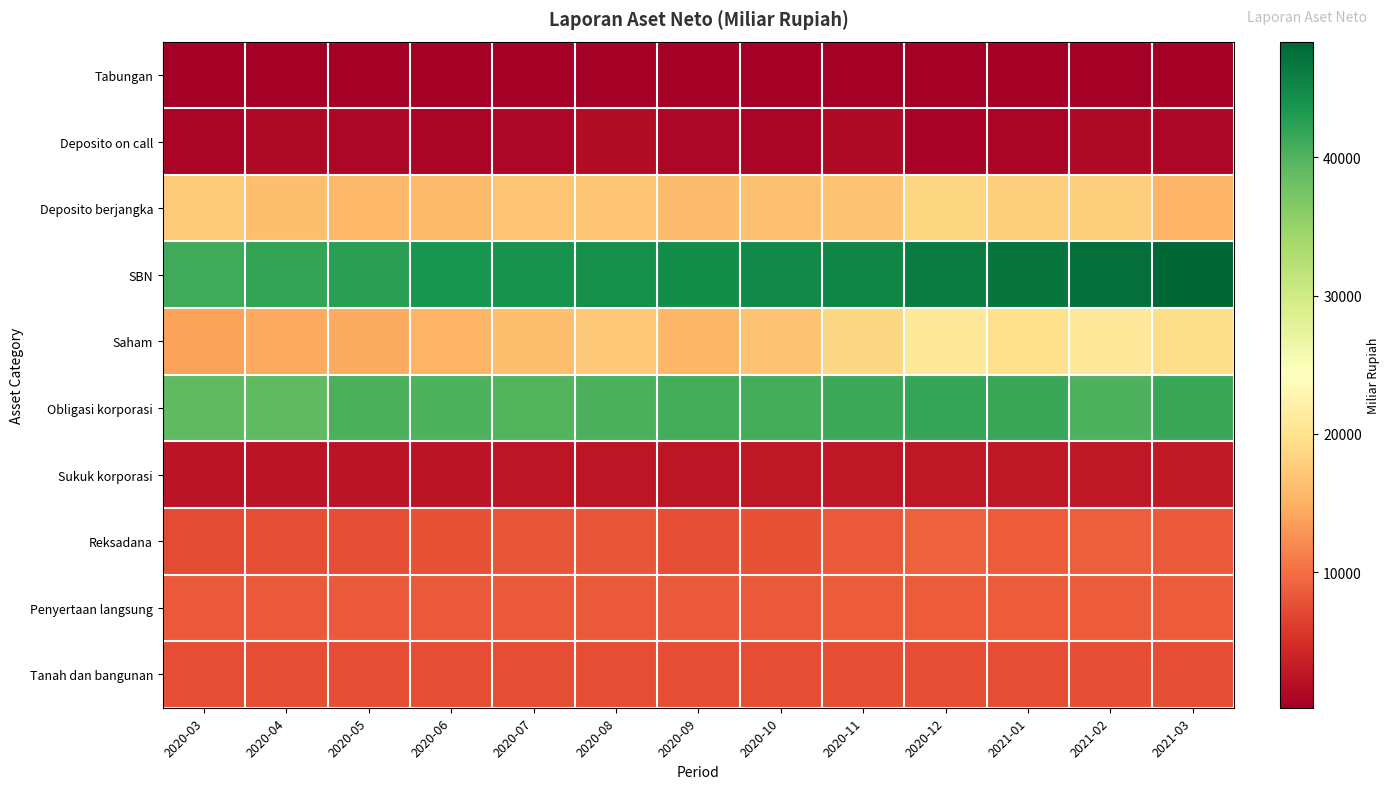

What is the total value across all series at 2021-03?

153359.5